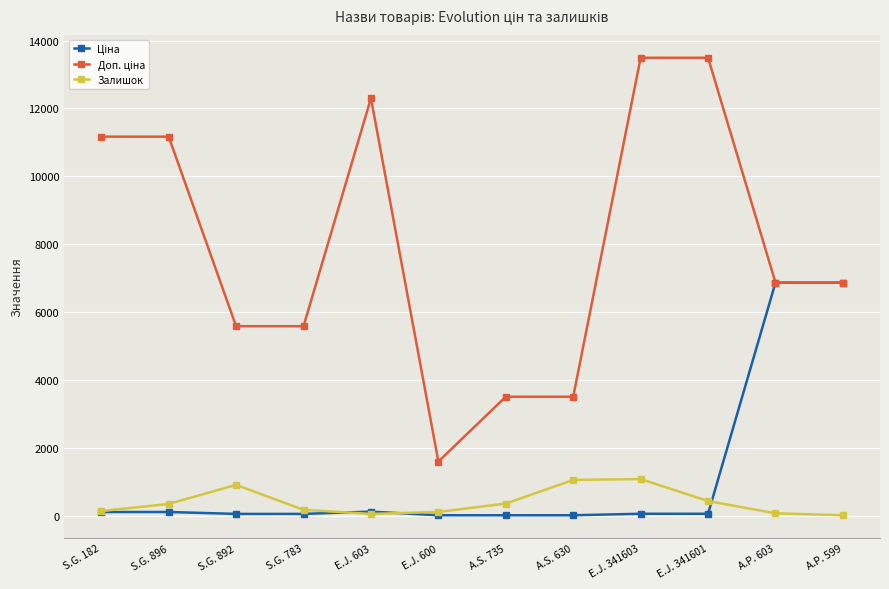

True or false: Залишок has a value of 55.0 at E.J. 603.

True